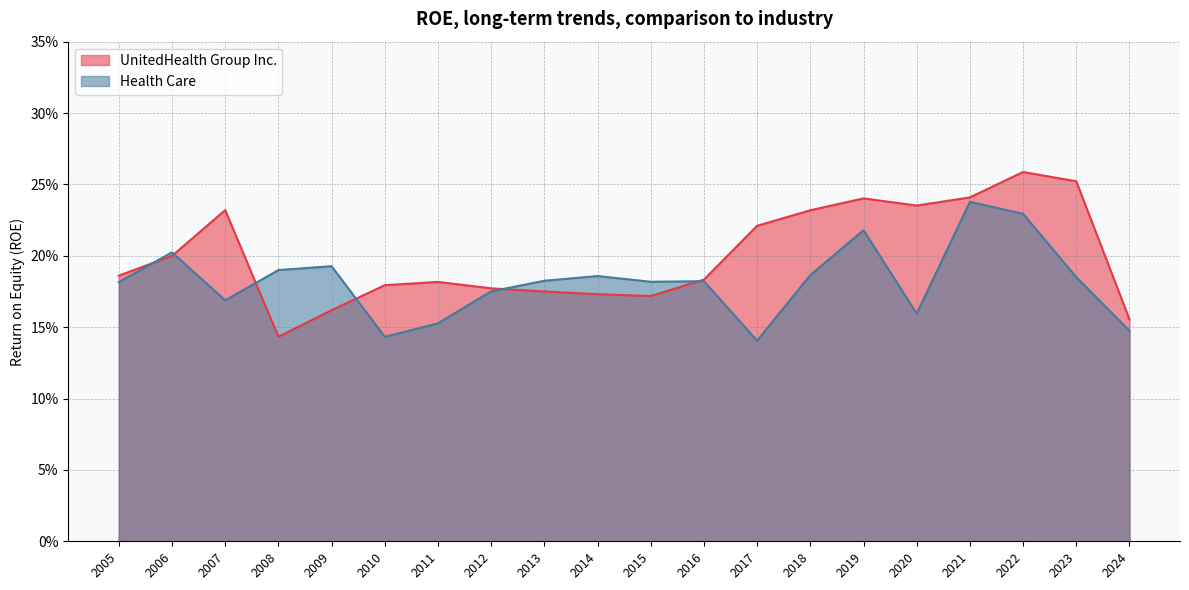

What is the difference between the second highest and second lowest values in the UnitedHealth Group Inc. series?

0.1